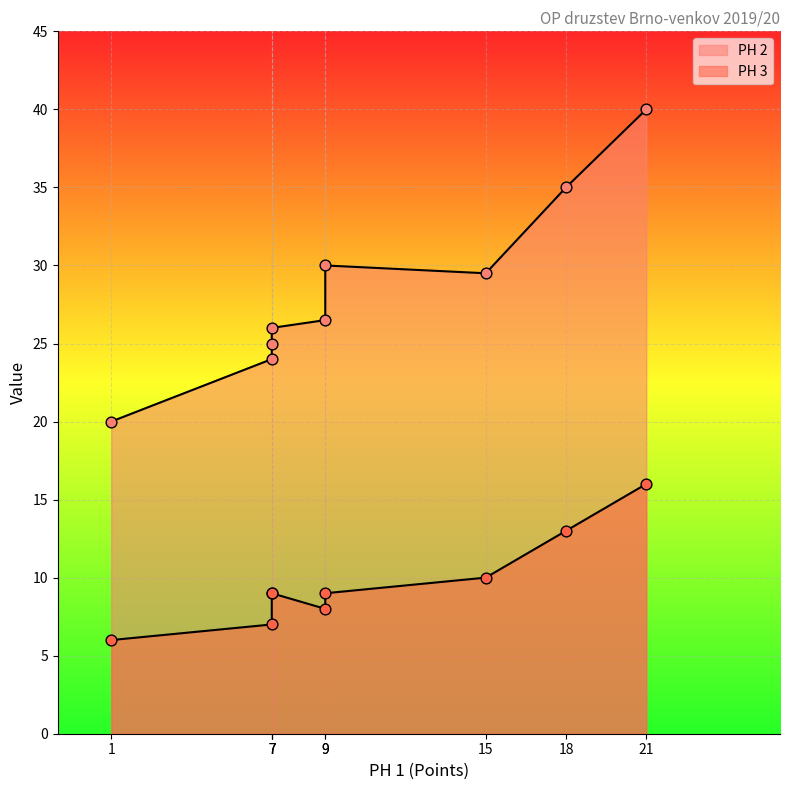

Is the value of PH 2 at 7 greater than the value of PH 3 at 21?

Yes